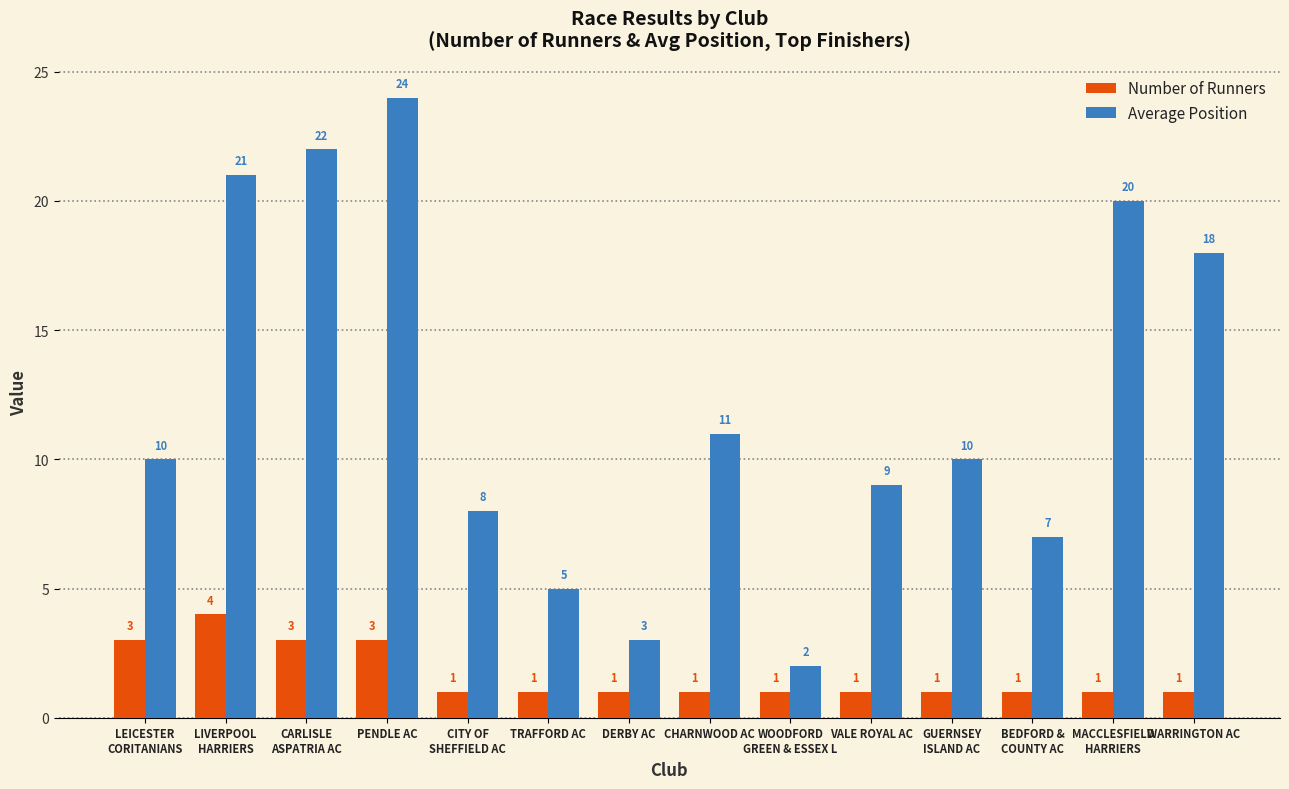

Is it true that Average Position equals 10 at LEICESTER
CORITANIANS?

True